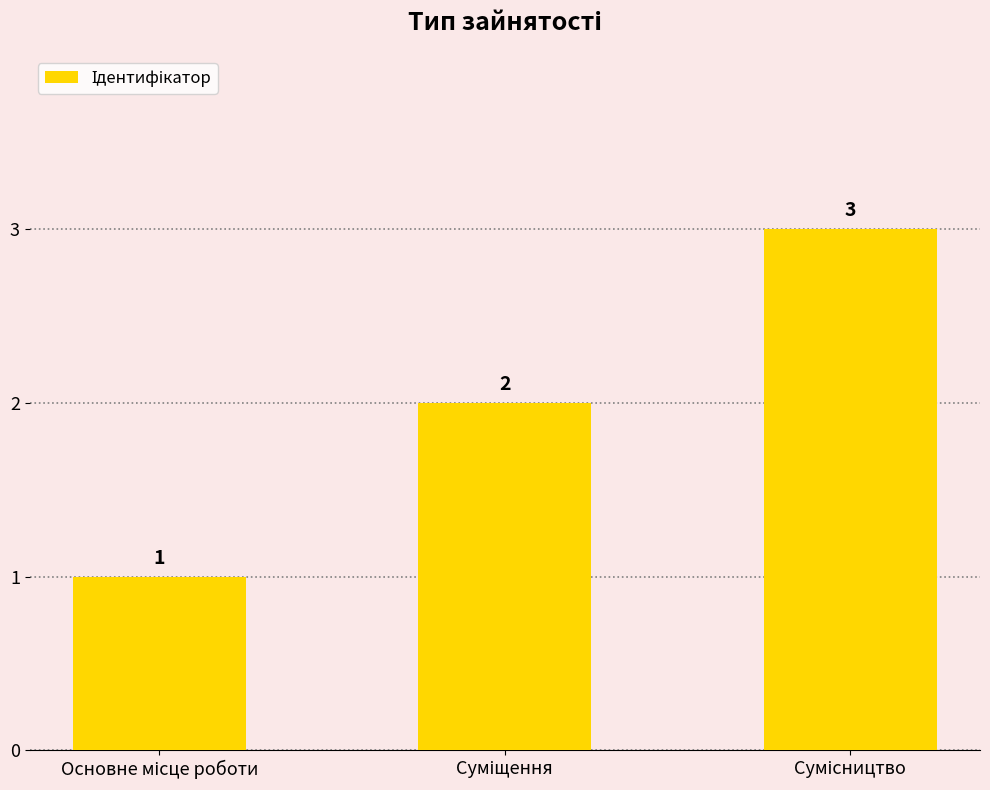

What is the value of the 2nd bar from the left?

2